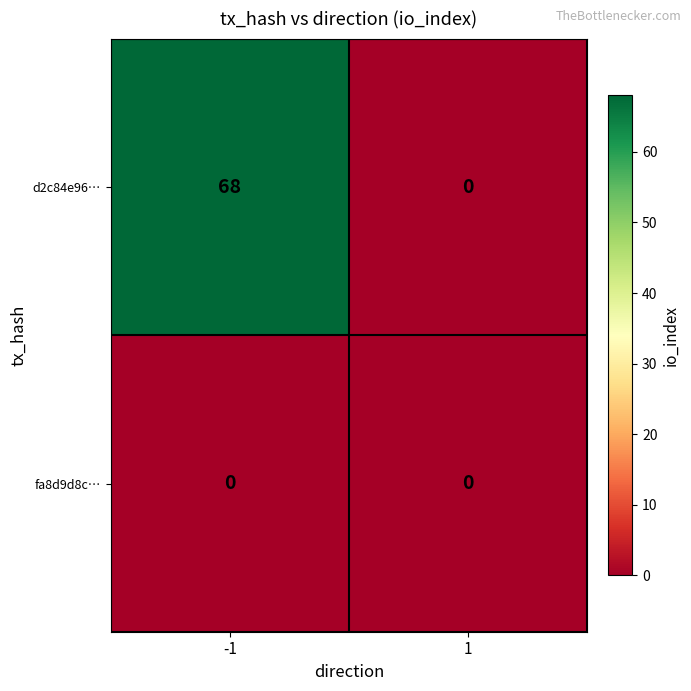

Which series has the largest range (max minus min)?

d2c84e96…